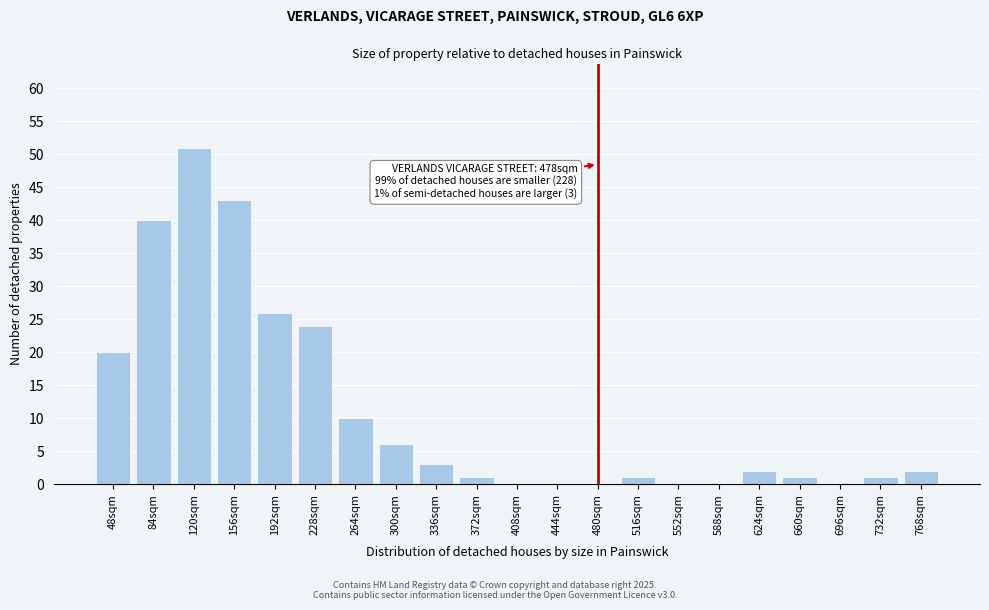

Reading left to right, extract all data points from this chart.

48sqm=20	84sqm=40	120sqm=51	156sqm=43	192sqm=26	228sqm=24	264sqm=10	300sqm=6	336sqm=3	372sqm=1	408sqm=0	444sqm=0	480sqm=0	516sqm=1	552sqm=0	588sqm=0	624sqm=2	660sqm=1	696sqm=0	732sqm=1	768sqm=2